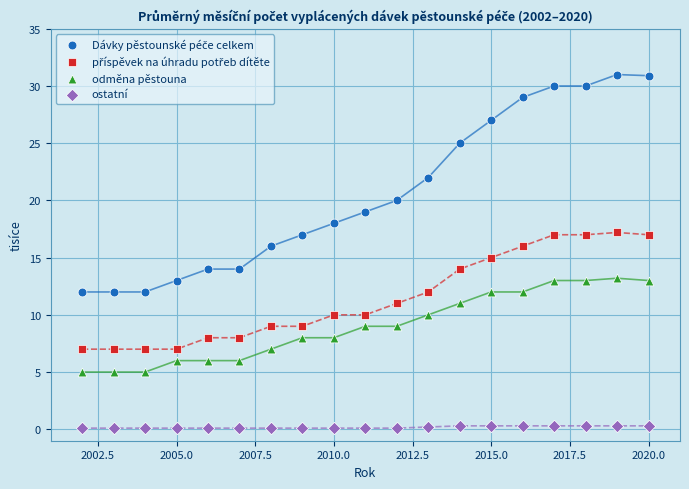

Which series contains the lowest Y value?

ostatní